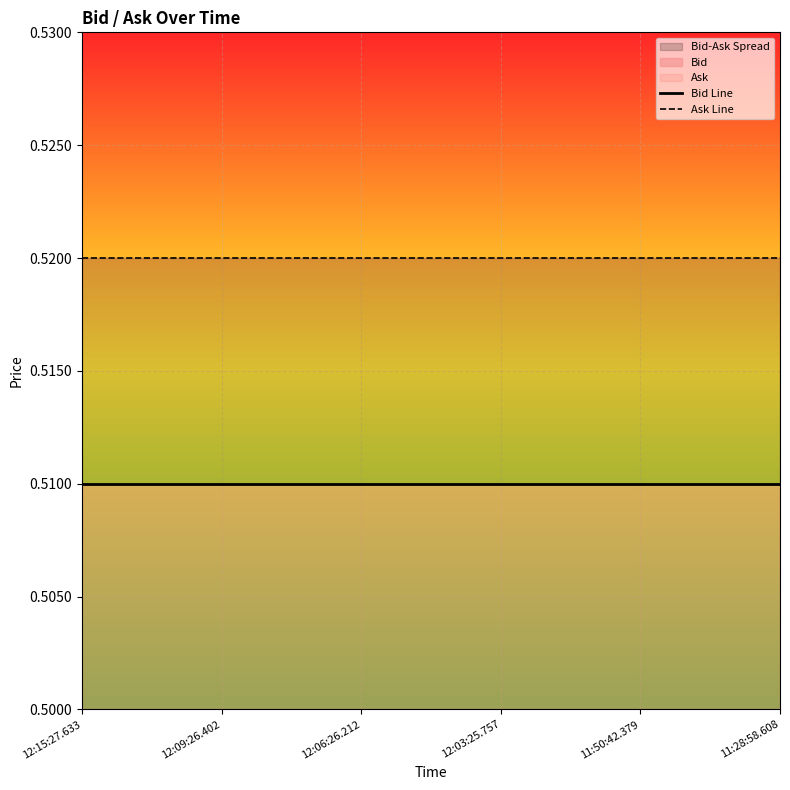

Is this an area chart (filled region under the line)?

No